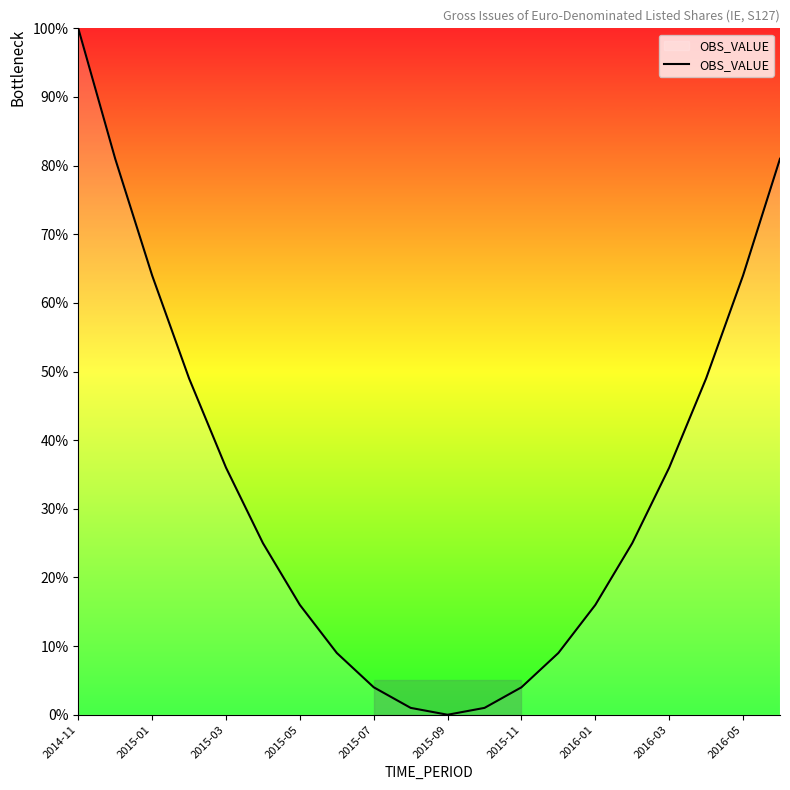

What is the maximum value shown in the chart?

100.0